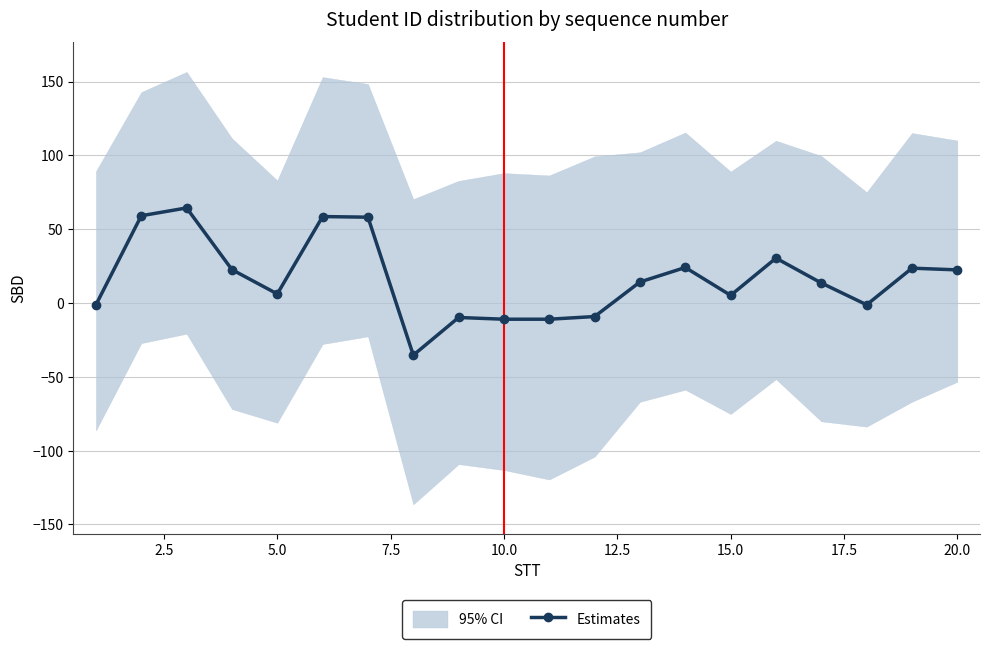

Where is the first local minimum for Estimates?

5.0